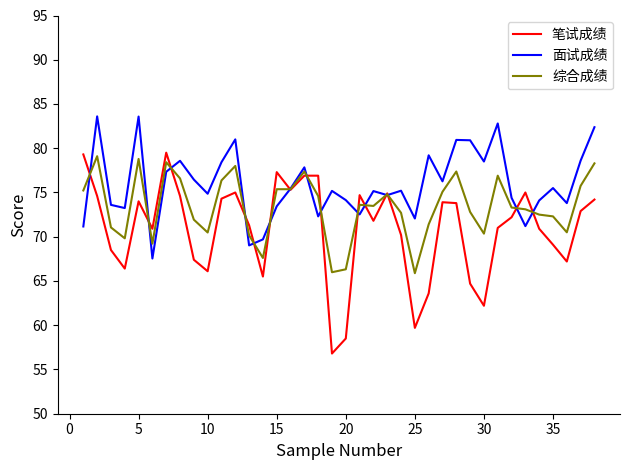

Which series has the largest total across all categories?

面试成绩